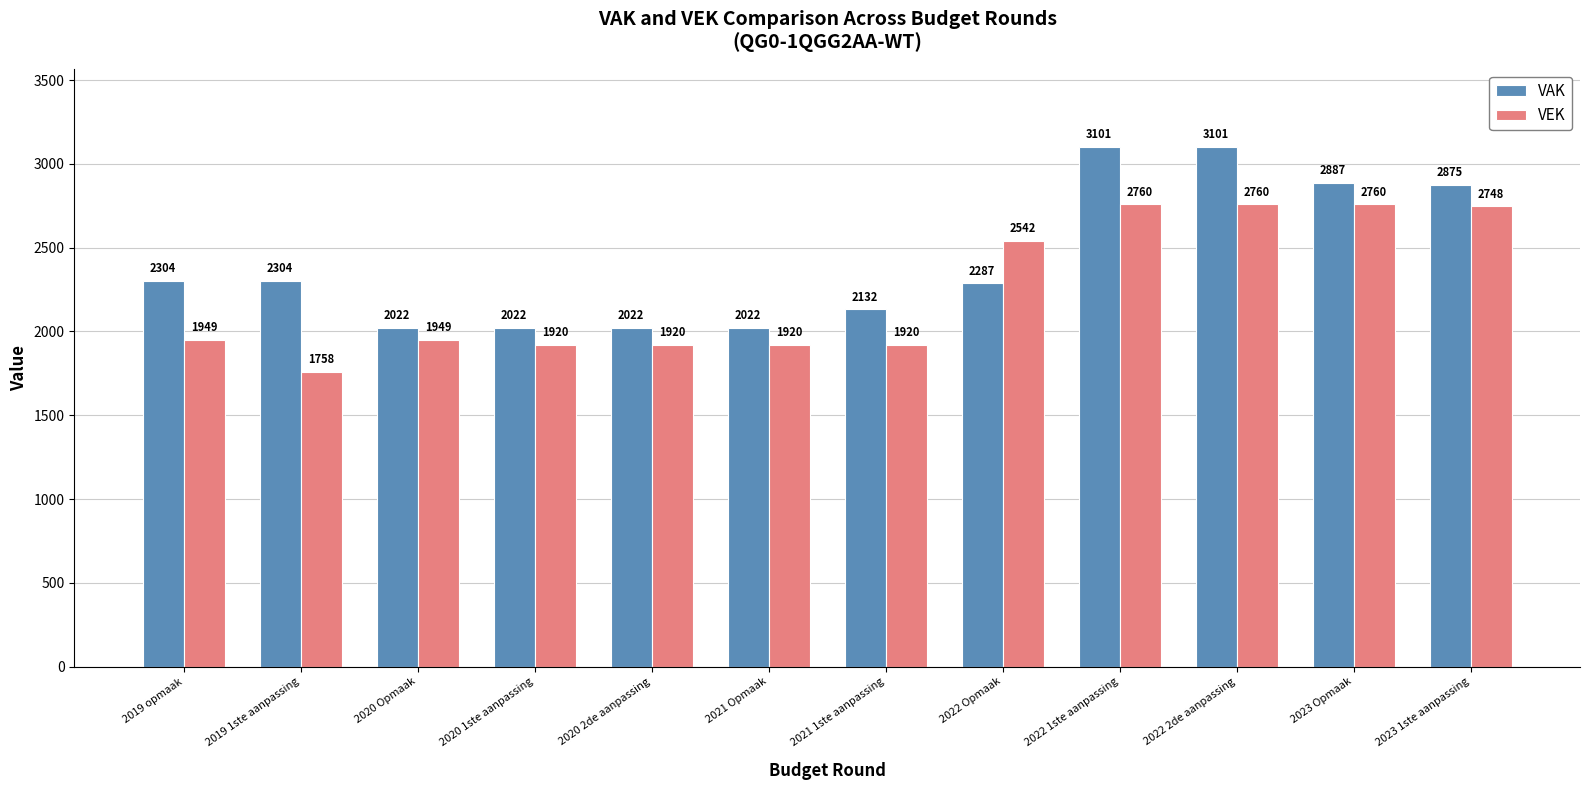

How many groups of bars are there?

12